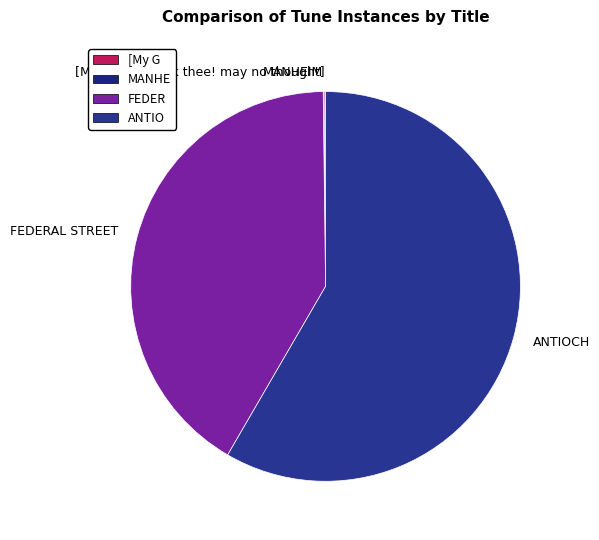

Is it true that ANTIOCH is 45% of the pie?

False